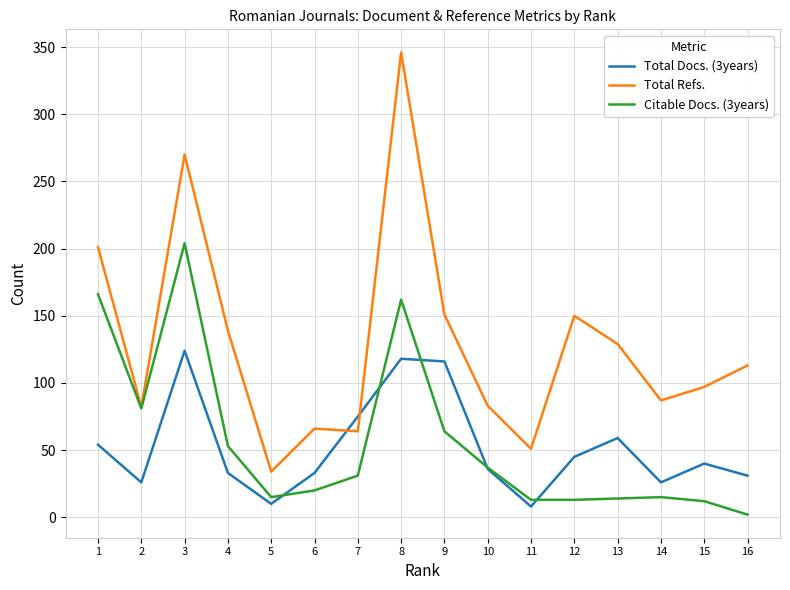

At how many categories does at least one series exceed 284?

1